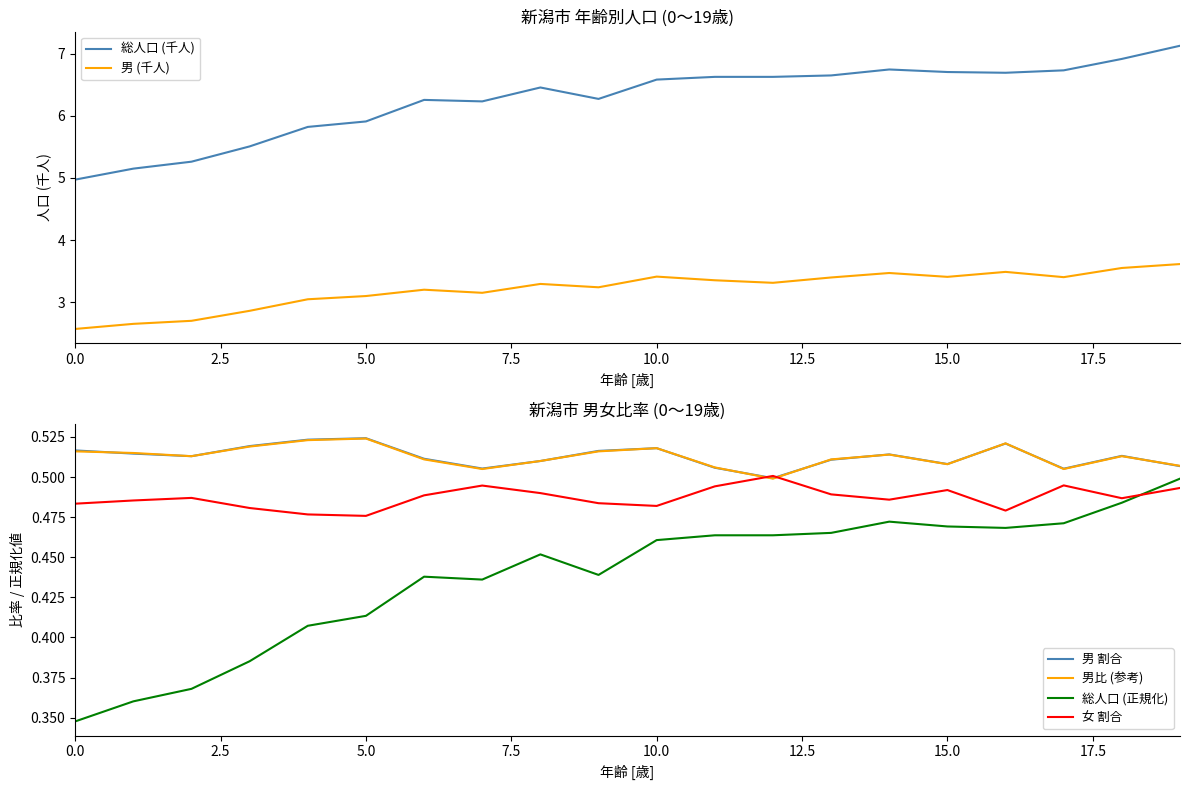

How many 女 割合 values are between 0 and 1?

20